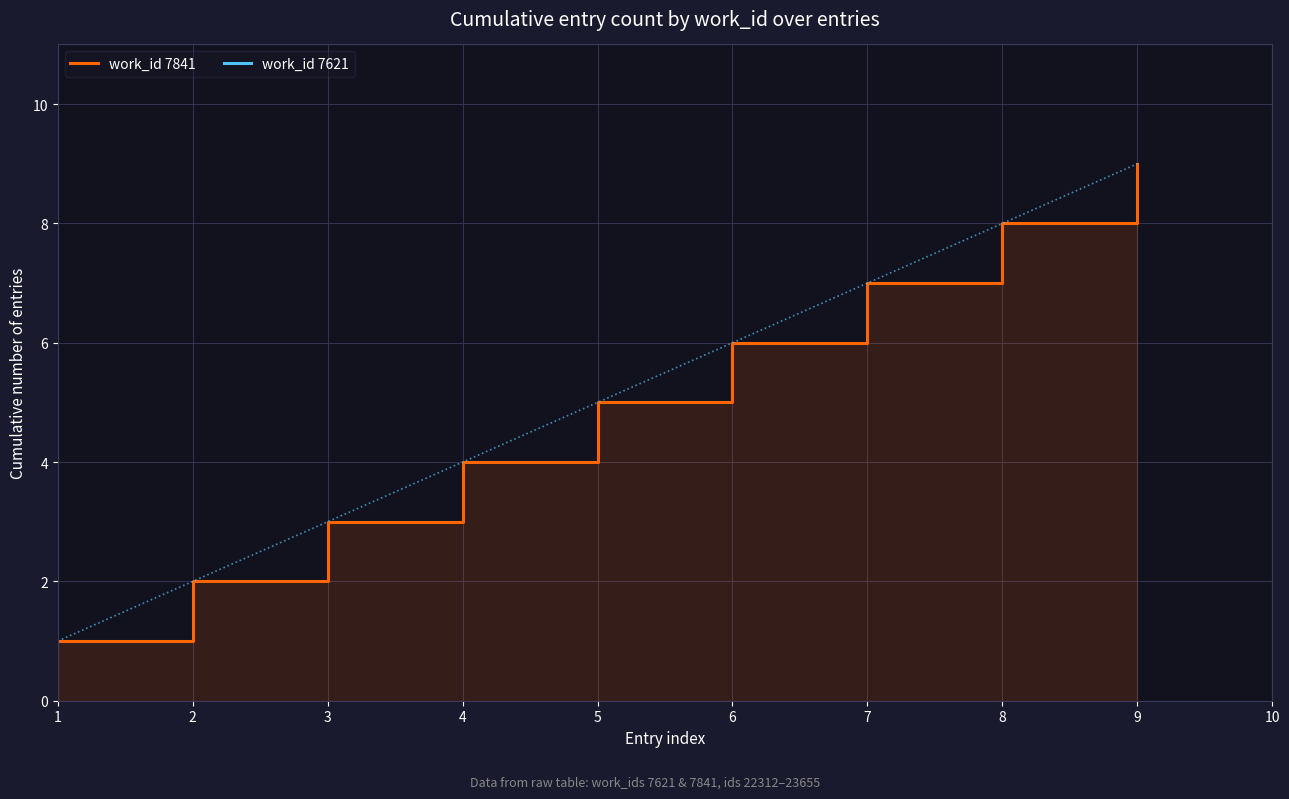

Reading left to right, extract all data points from this chart.

1	2	3	4	5	6	7	8	9